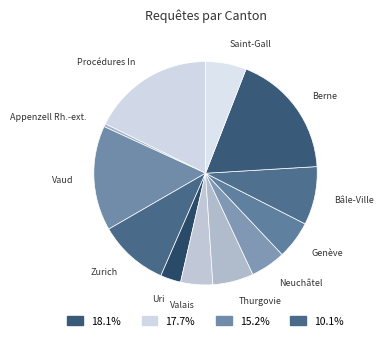

Count the number of slices in the pie.

12